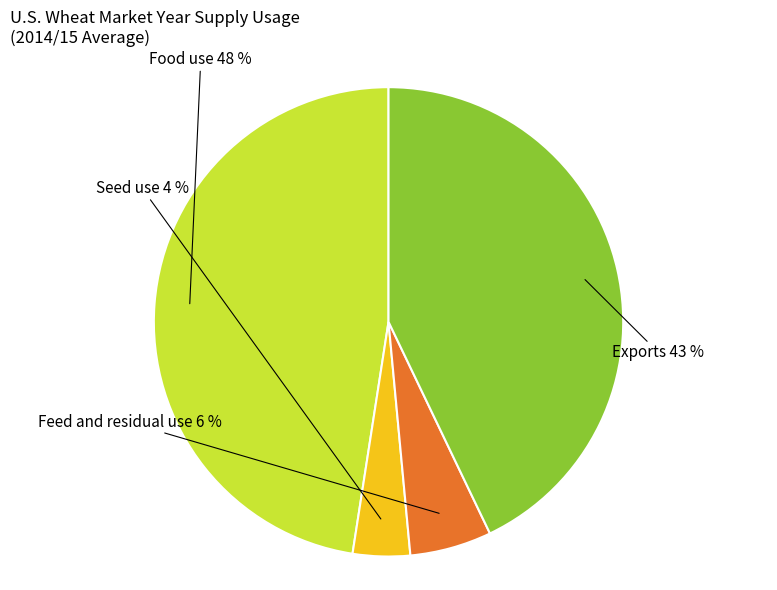

Is there a majority slice in this chart?

No